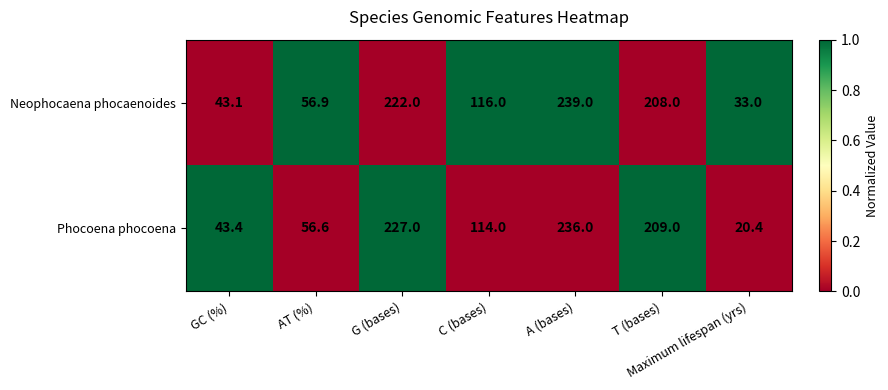

What is the total value across all series at T (bases)?

417.0